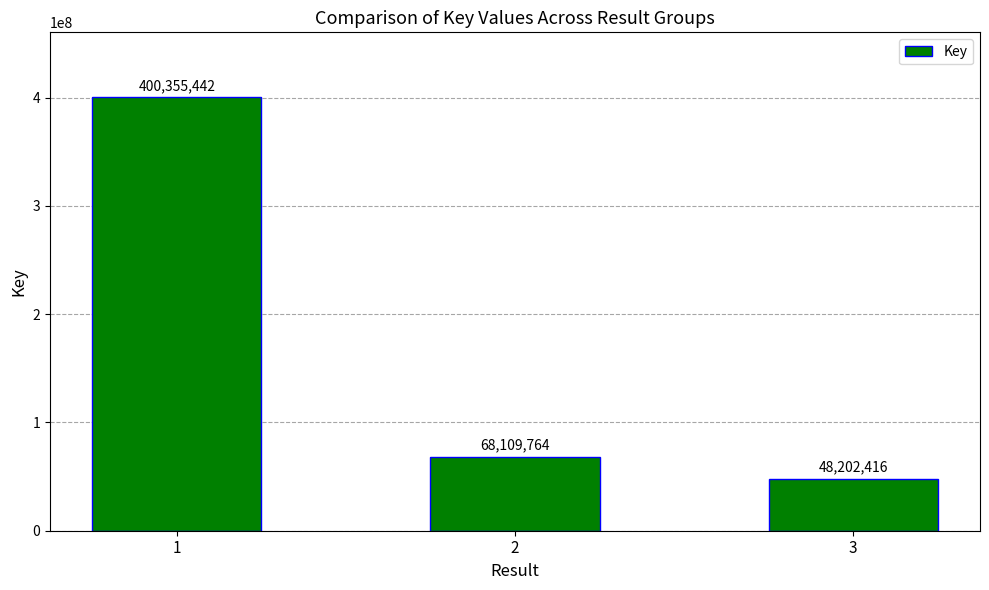

What value does the data have at 3?

48202416